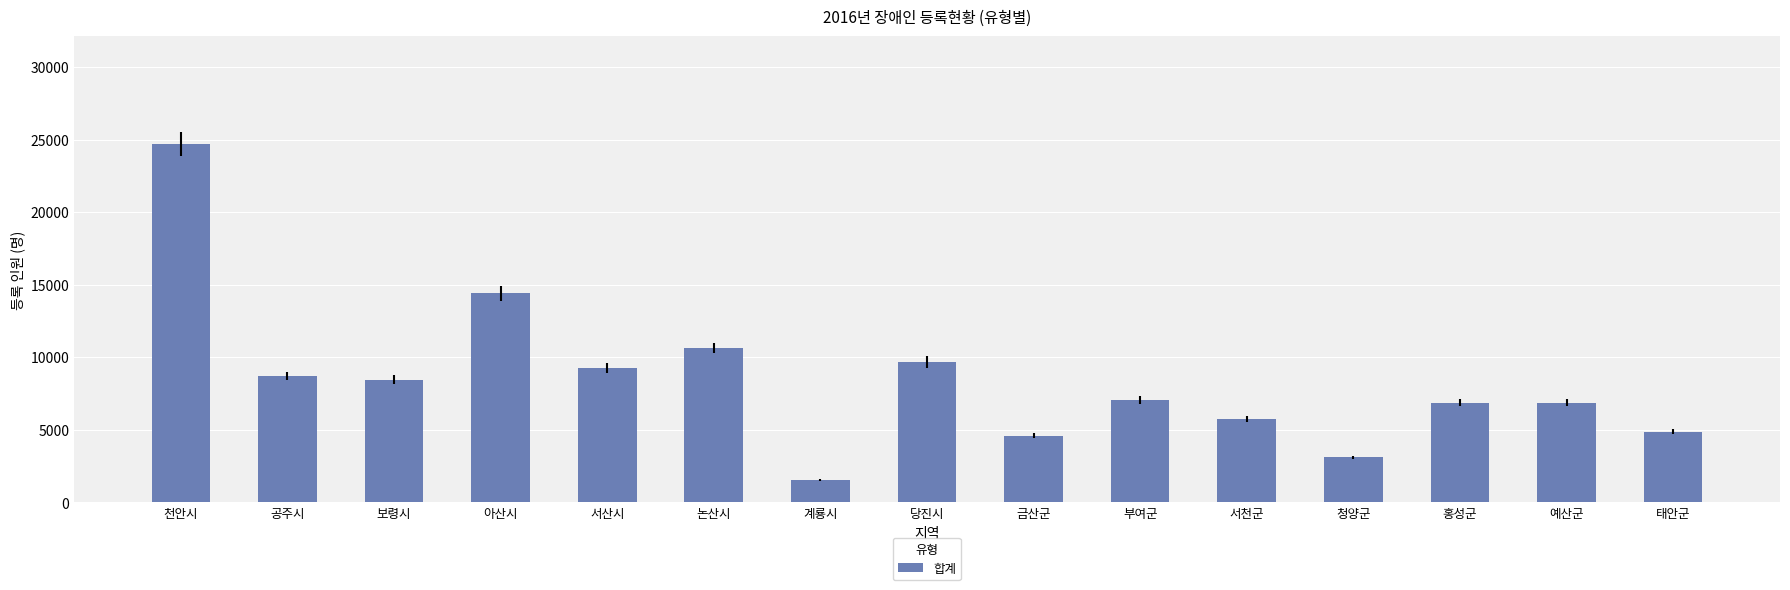

What is the ratio of the value at 공주시 to the value at 천안시?

0.4